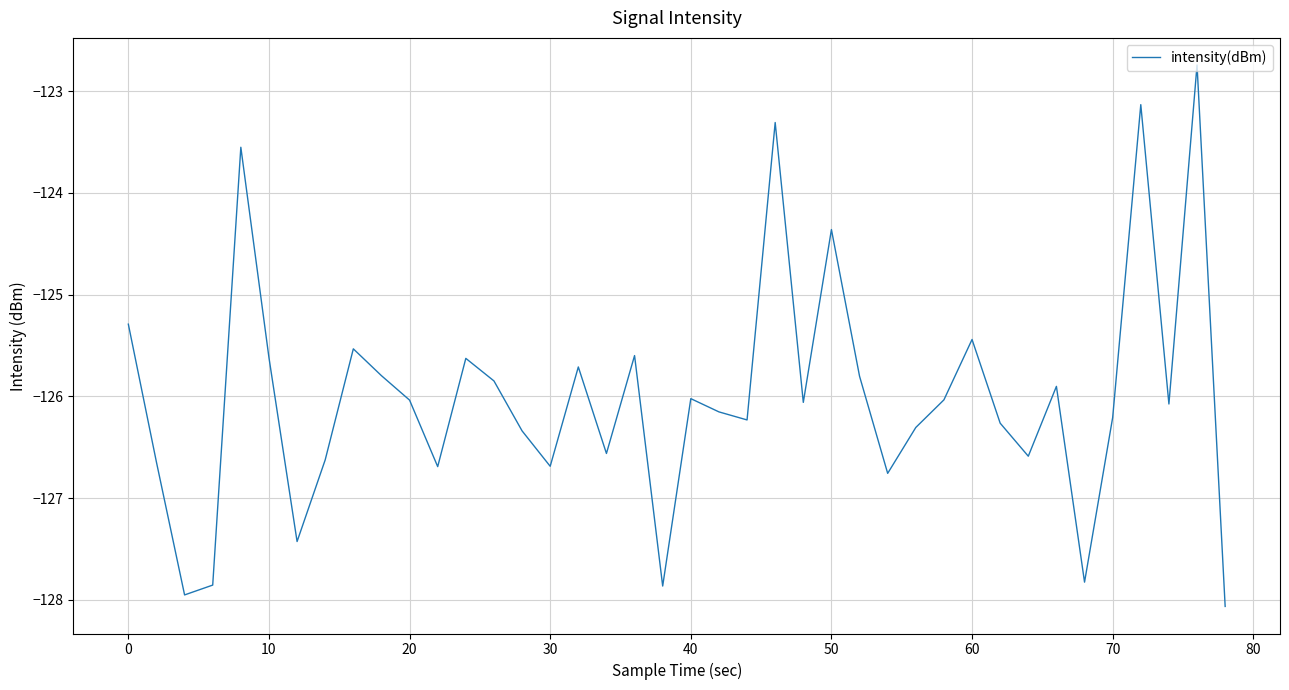

What is the smallest value displayed?

-128.1